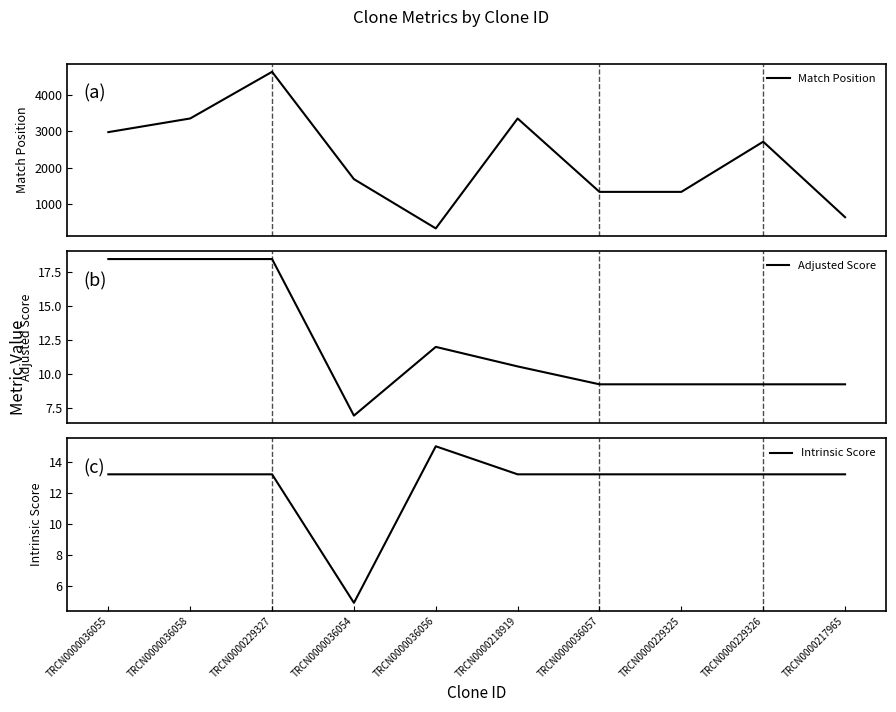

True or false: Match Position and Adjusted Score cross at least once.

False